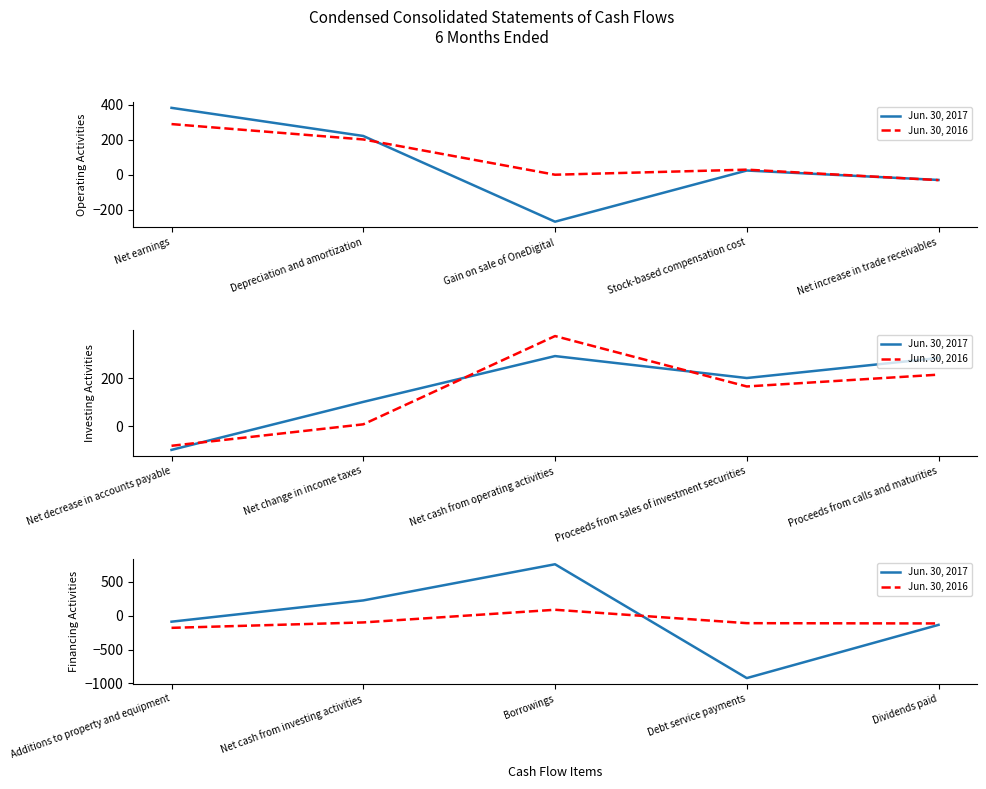

Does the chart display data point markers on the line(s)?

No